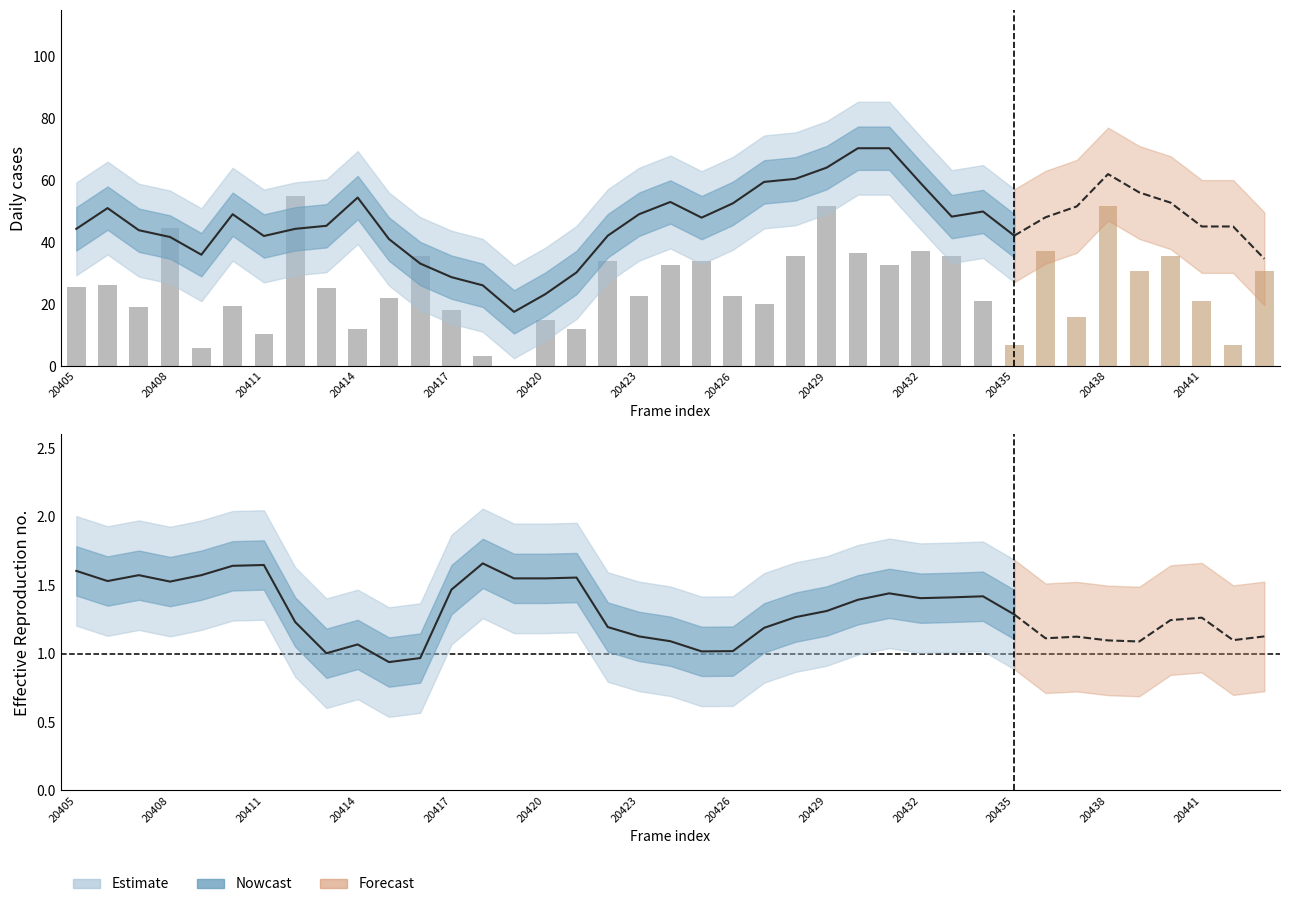

Does the chart contain any negative values?

No